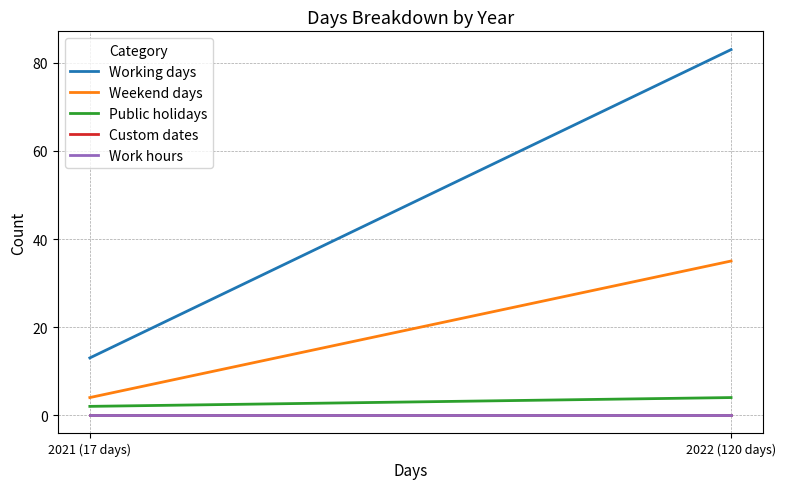

What is the greatest value displayed?

83